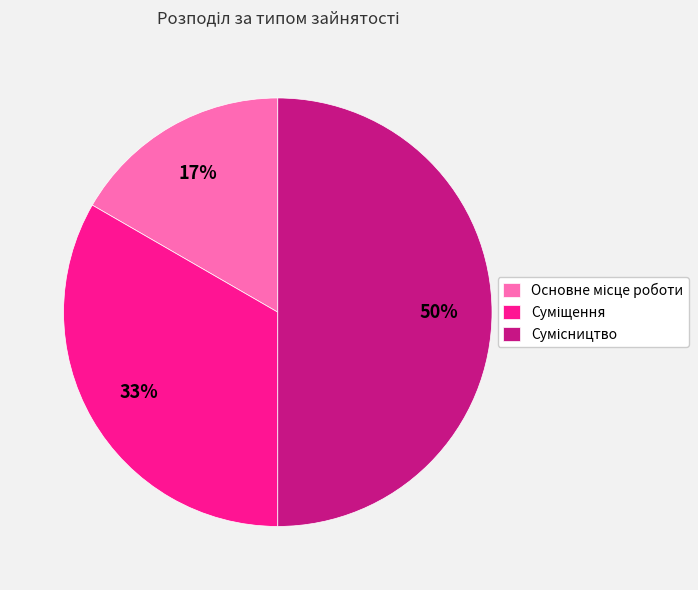

To the nearest percent, what is the average slice percentage?

33%